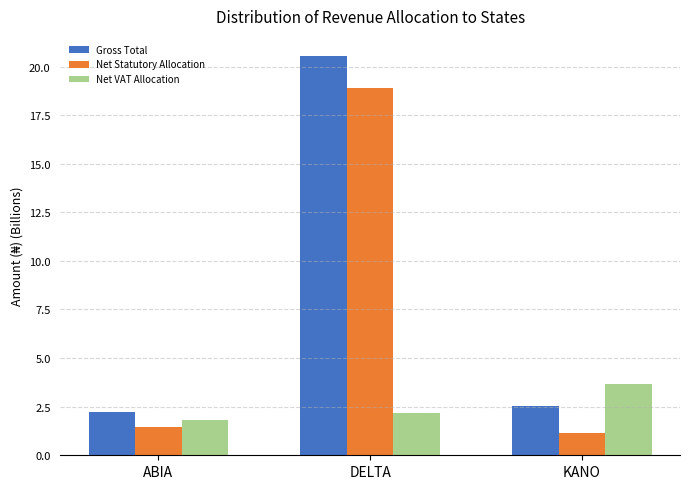

Where is Gross Total nearest to the value 11?

KANO